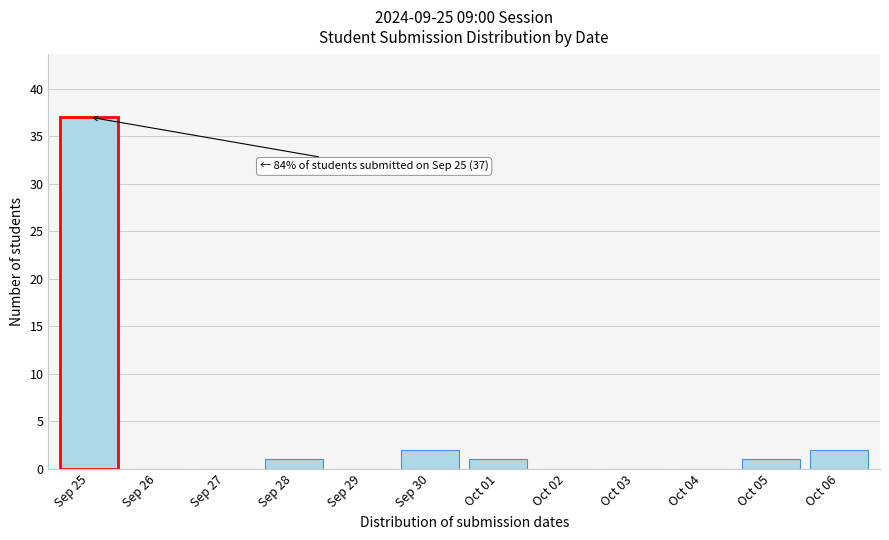

Reading left to right, what are all the values shown in this chart?

Sep 25=37	Sep 26=0	Sep 27=0	Sep 28=1	Sep 29=0	Sep 30=2	Oct 01=1	Oct 02=0	Oct 03=0	Oct 04=0	Oct 05=1	Oct 06=2